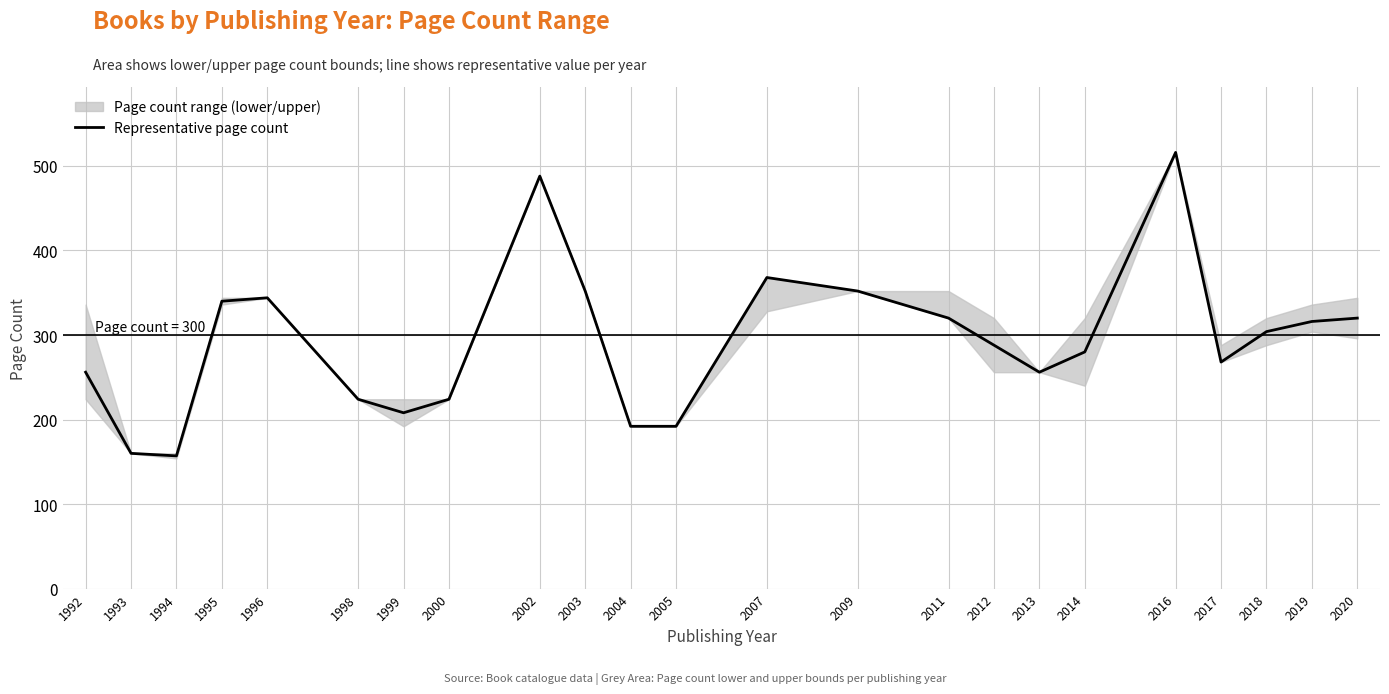

What is the sum of the values at 2019 and 2018?

620